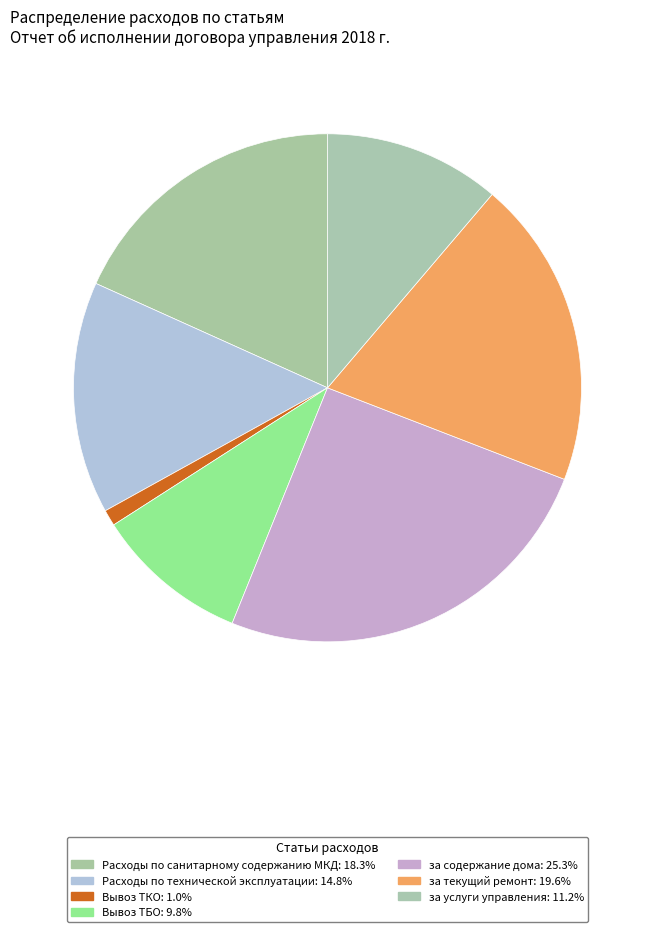

Count the number of slices in the pie.

7